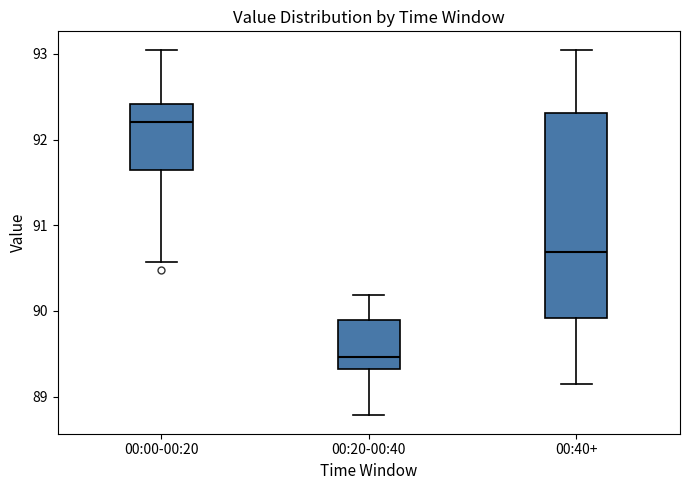

Reading left to right, read every box against the y-axis: the position of its median line, the range the box covers, and the ends of its whiskers. The values are not printed on the chart, so give them approximately, as read against the axis.

00:00-00:20: median 92.2, box 91.6 to 92.4, whiskers 90.6 to 93.1
00:20-00:40: median 89.5, box 89.3 to 89.9, whiskers 88.8 to 90.2
00:40+: median 90.7, box 89.9 to 92.3, whiskers 89.2 to 93.1